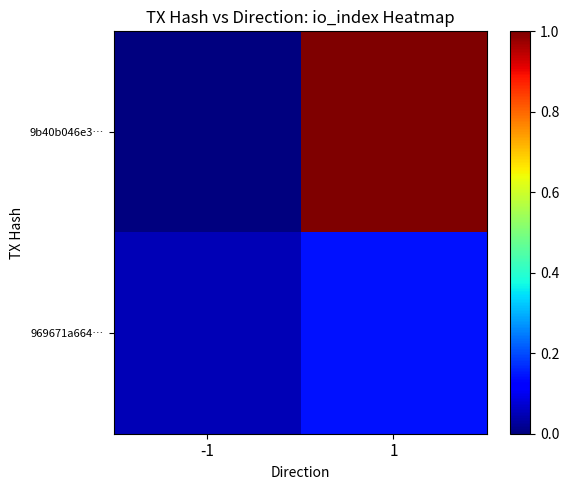

What is the spread (max minus min) of values at 1?

0.9